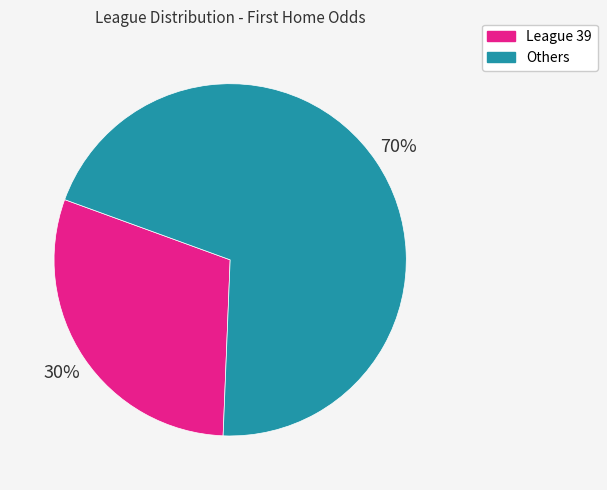

To the nearest percent, what is the average slice percentage?

50%